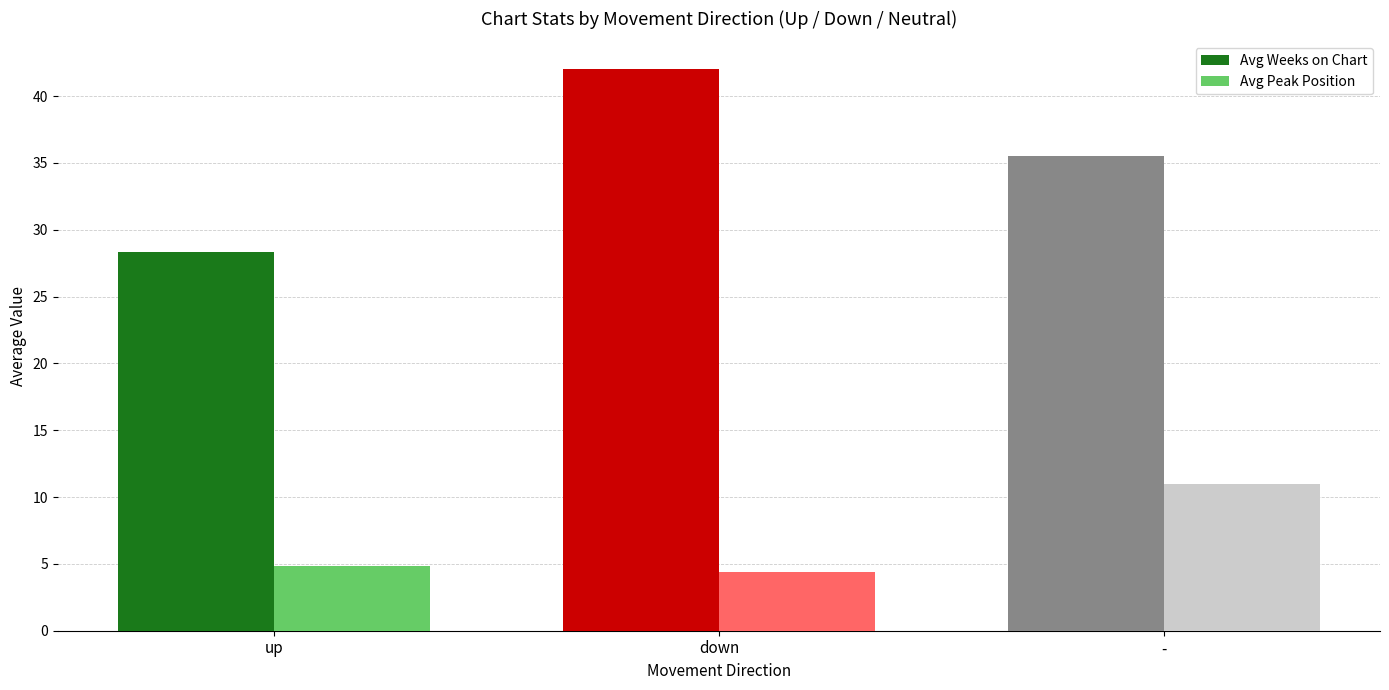

What is the difference between the highest and lowest values at up?

23.5